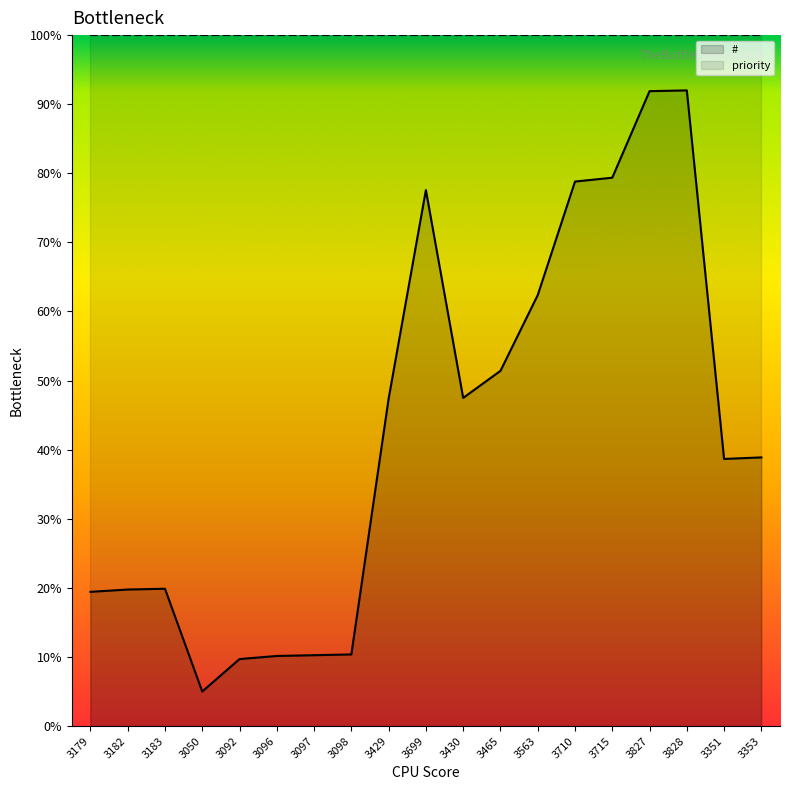

Approximately how many times larger is the value at 3096 compared to 3353?

0.3